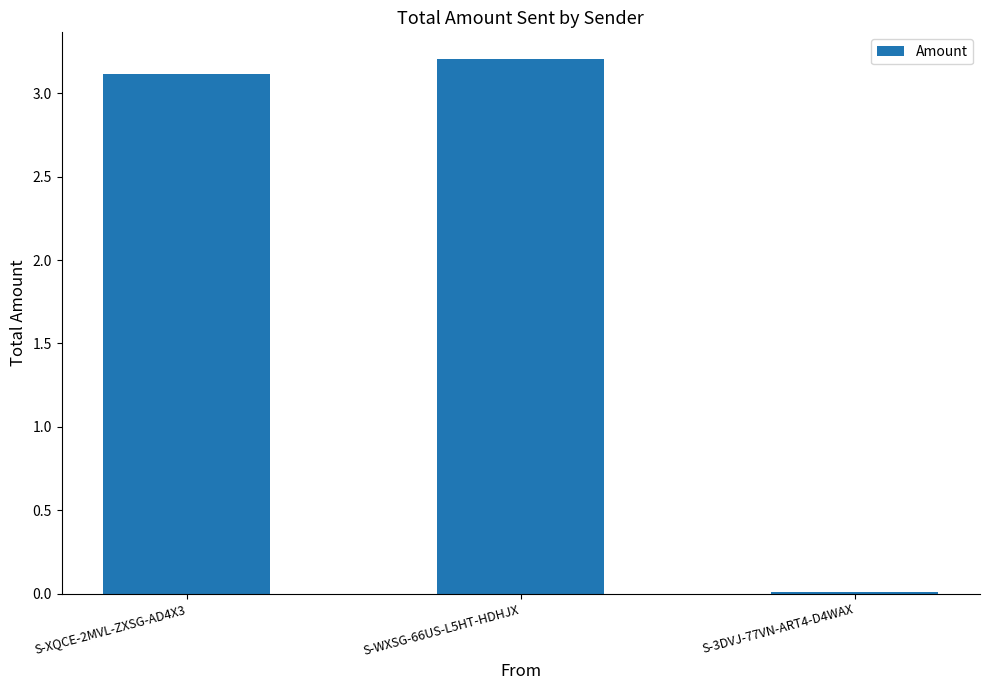

What is the sum of all values?

6.3